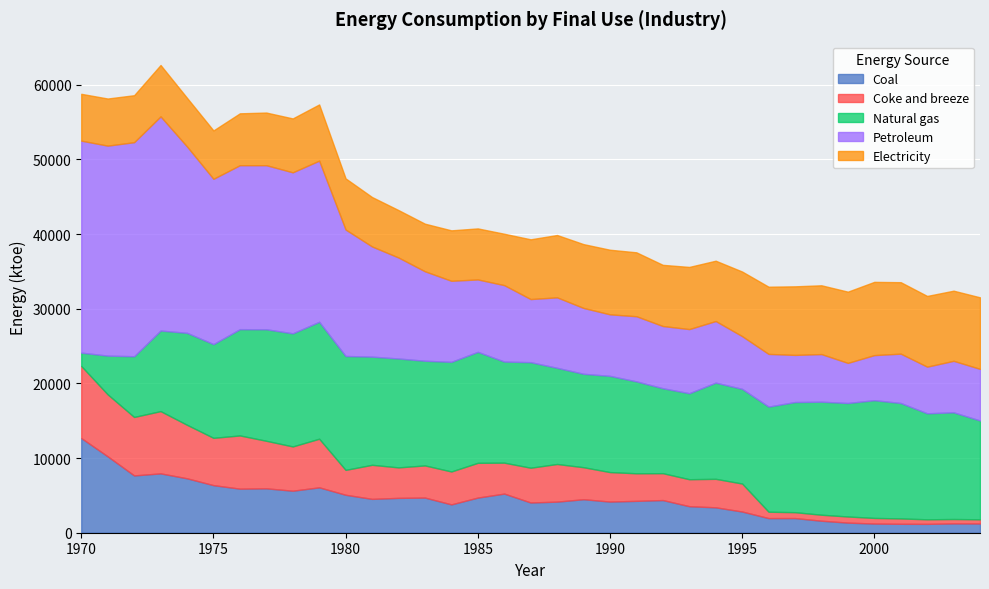

What is the sum of all Natural gas values?

457571